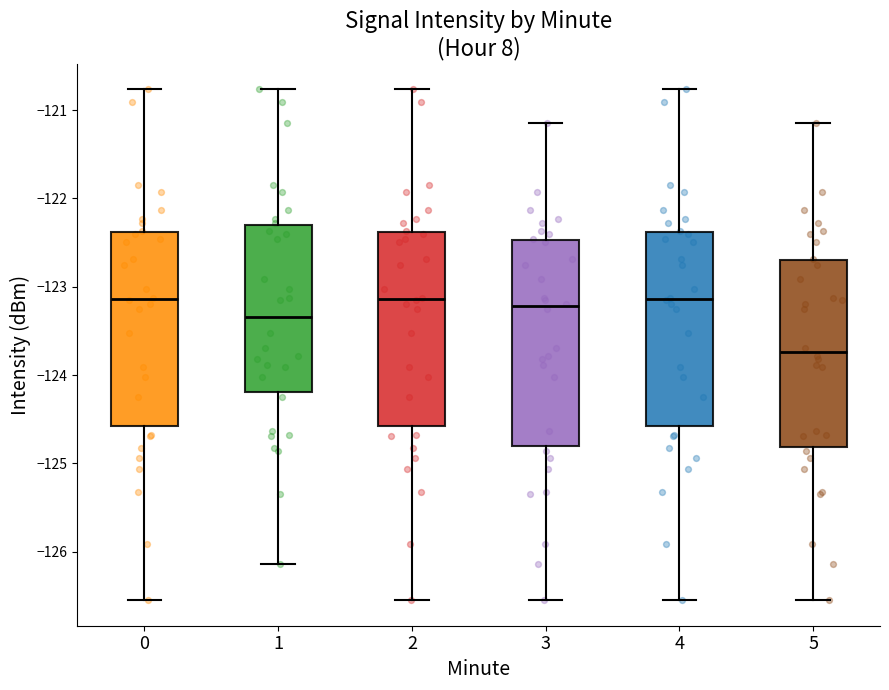

Where does the upper whisker of the box at x = 5 end on the y-axis? The values are not printed on the chart, so give them approximately, as read against the axis.

-121.1